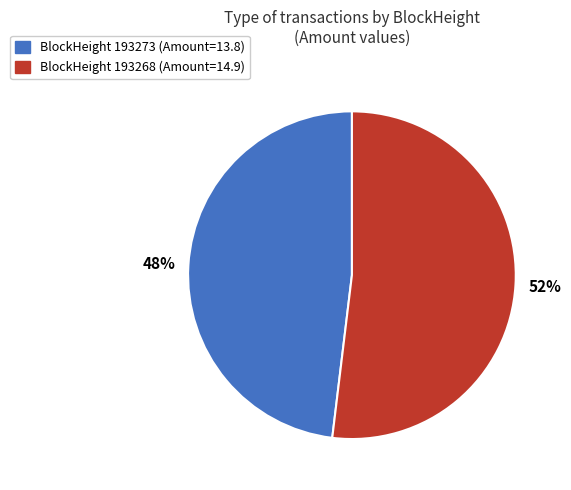

Is there a majority slice in this chart?

Yes